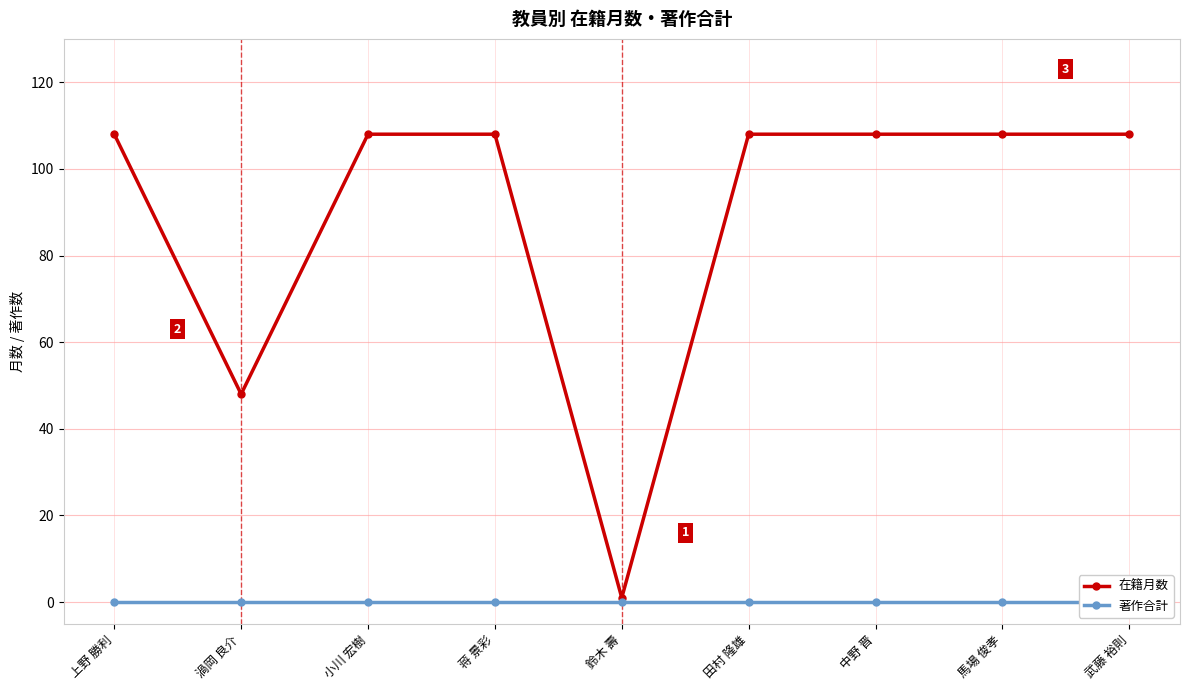

Which label corresponds to the largest value in the chart?

上野 勝利